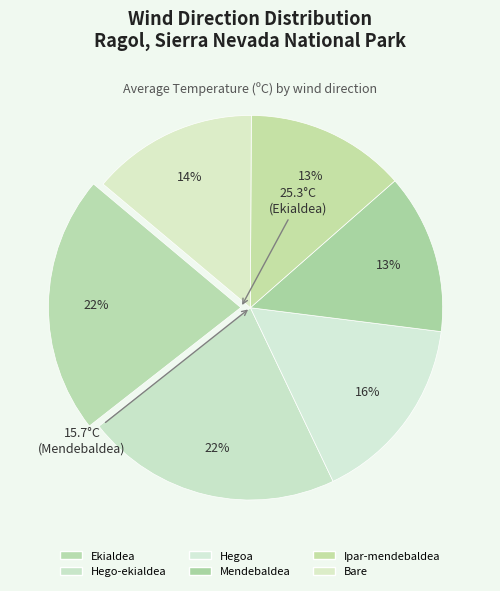

What is the largest slice in the pie chart?

Ekialdea